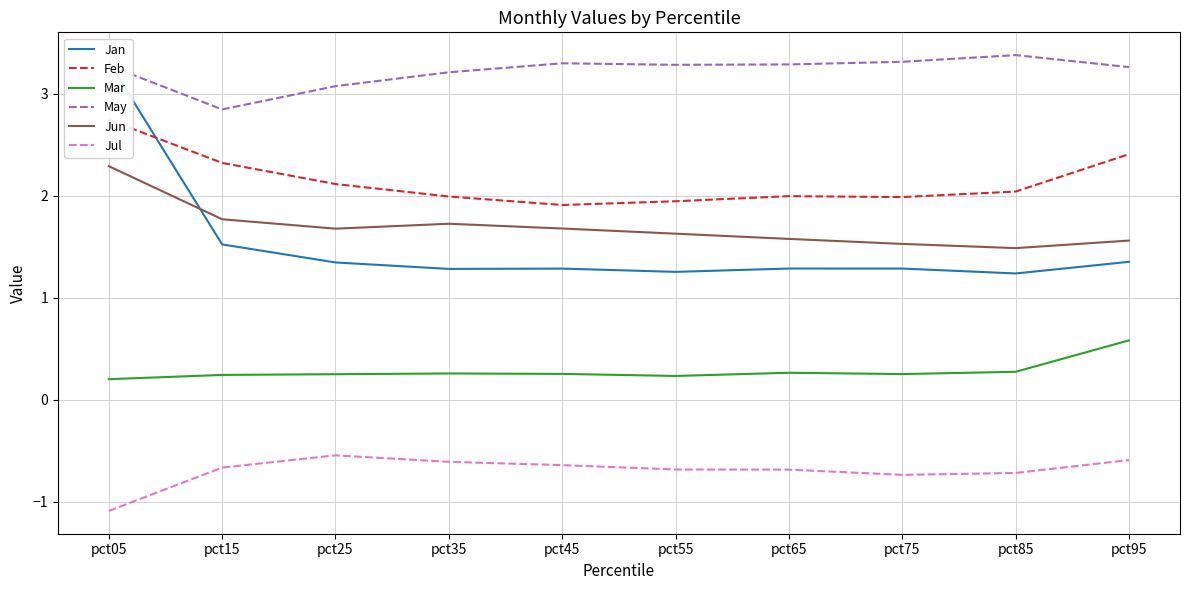

At which label is Feb closest to 2?

pct65